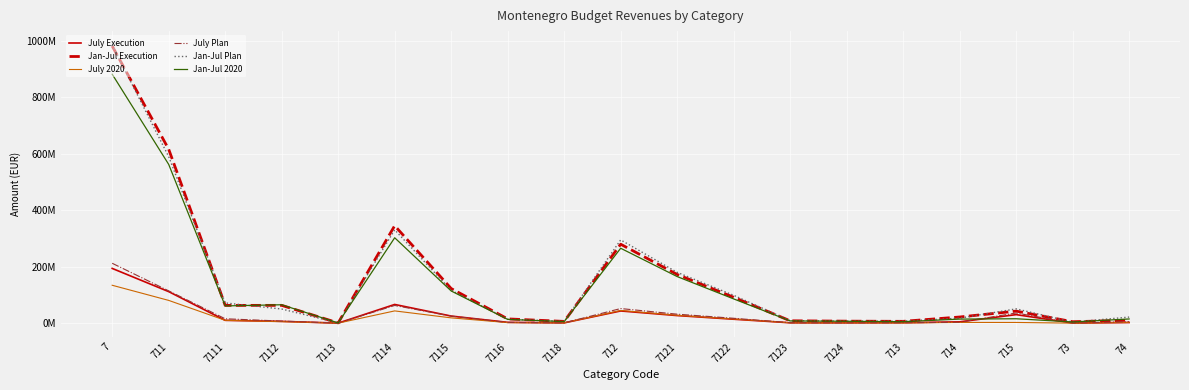

What is the difference between the maximum and minimum values in the July Plan series?

212065182.9